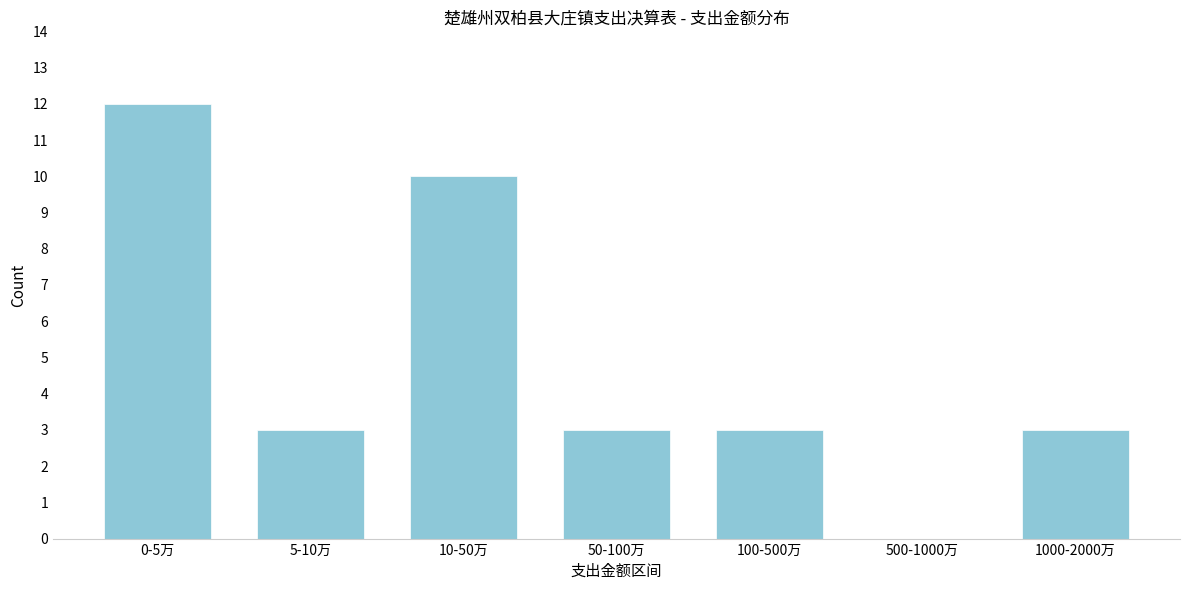

Reading right to left, what are all the values shown in this chart?

1000-2000万=3	500-1000万=0	100-500万=3	50-100万=3	10-50万=10	5-10万=3	0-5万=12